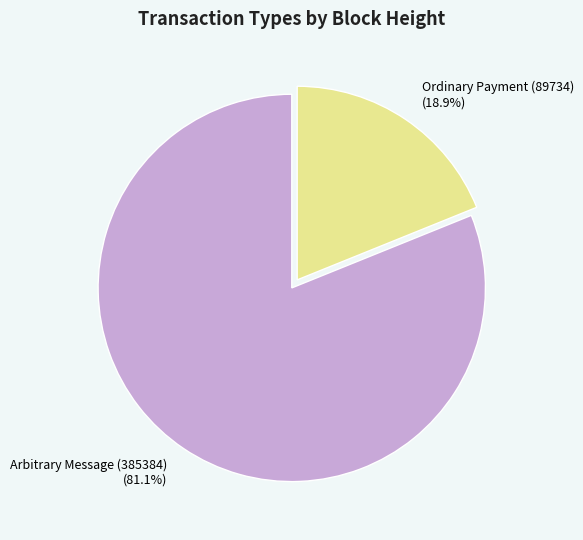

Is it true that Ordinary Payment (89734) is 7% of the pie?

False